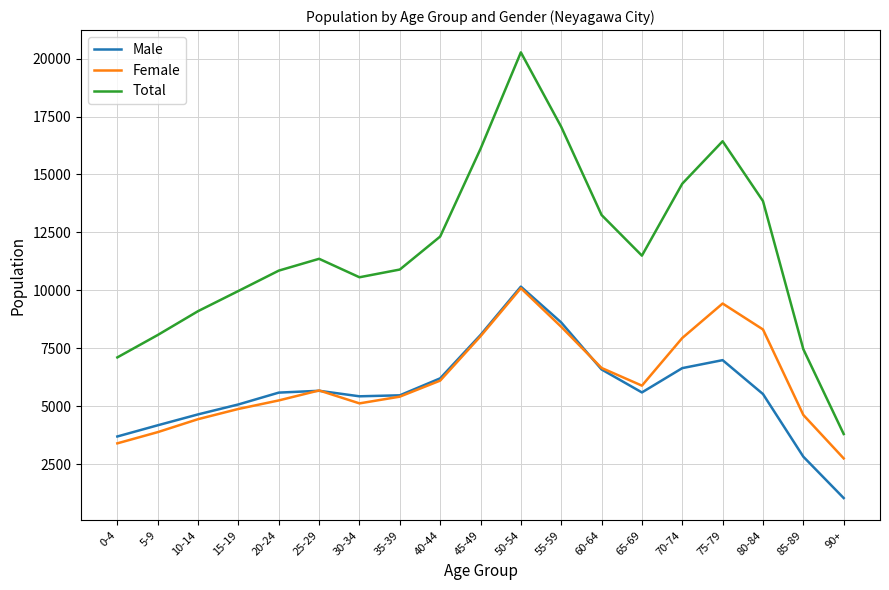

The value of Female at 60-64 is 6659. True or false?

True